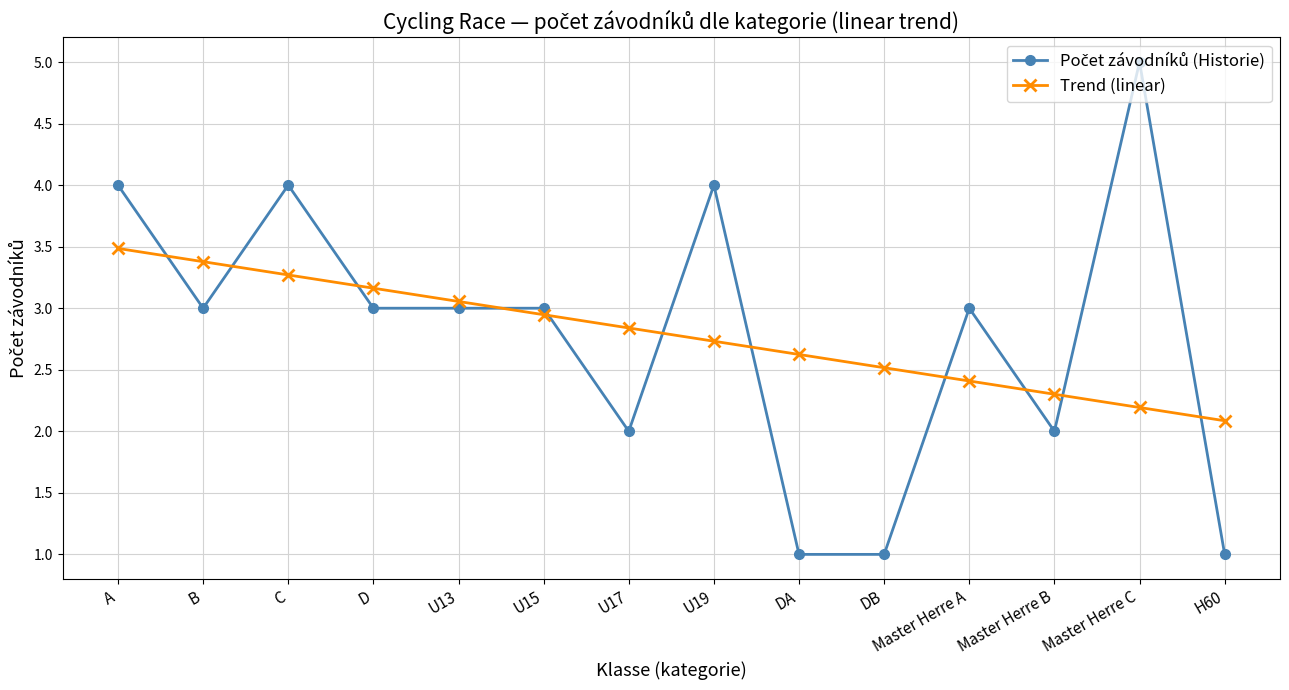

Which category has the lowest value in the Trend (linear) series?

H60